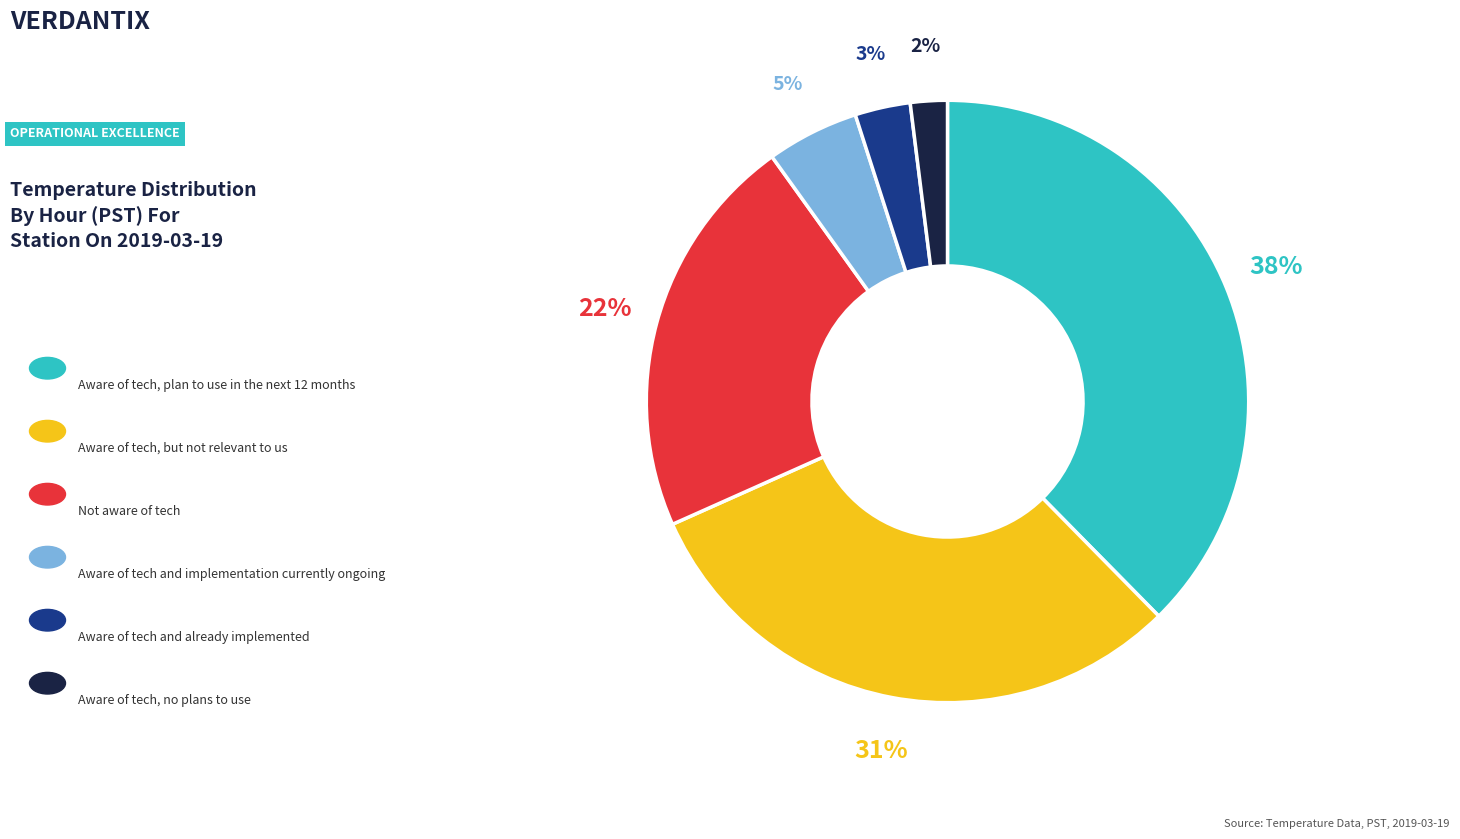

To the nearest percent, what is the difference between the largest and smallest slice percentages?

36%